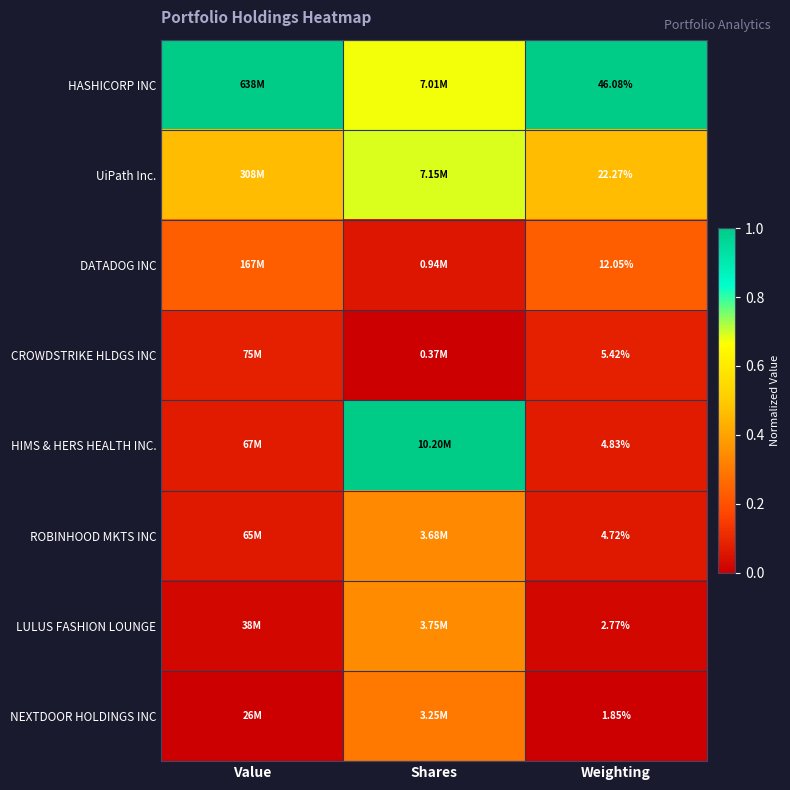

Count the number of data series in this chart.

8